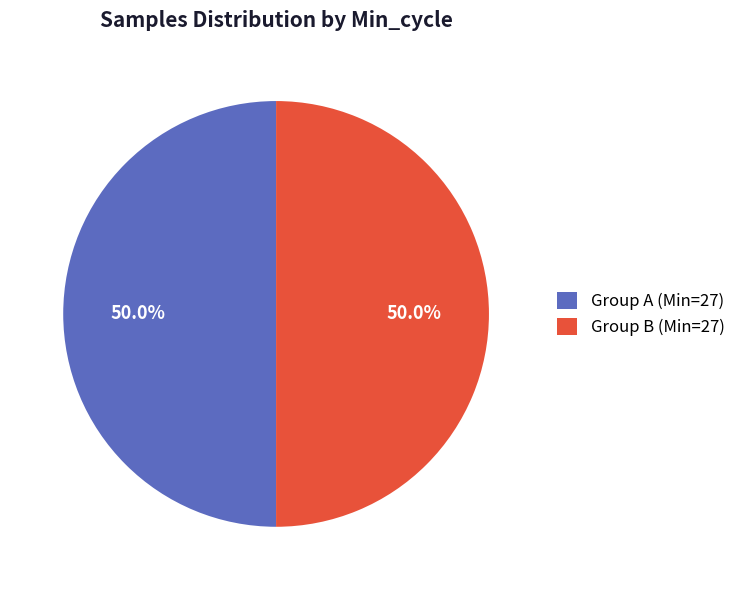

Approximately how many times larger is the value at Group B (Min=27) compared to Group A (Min=27)?

1.0